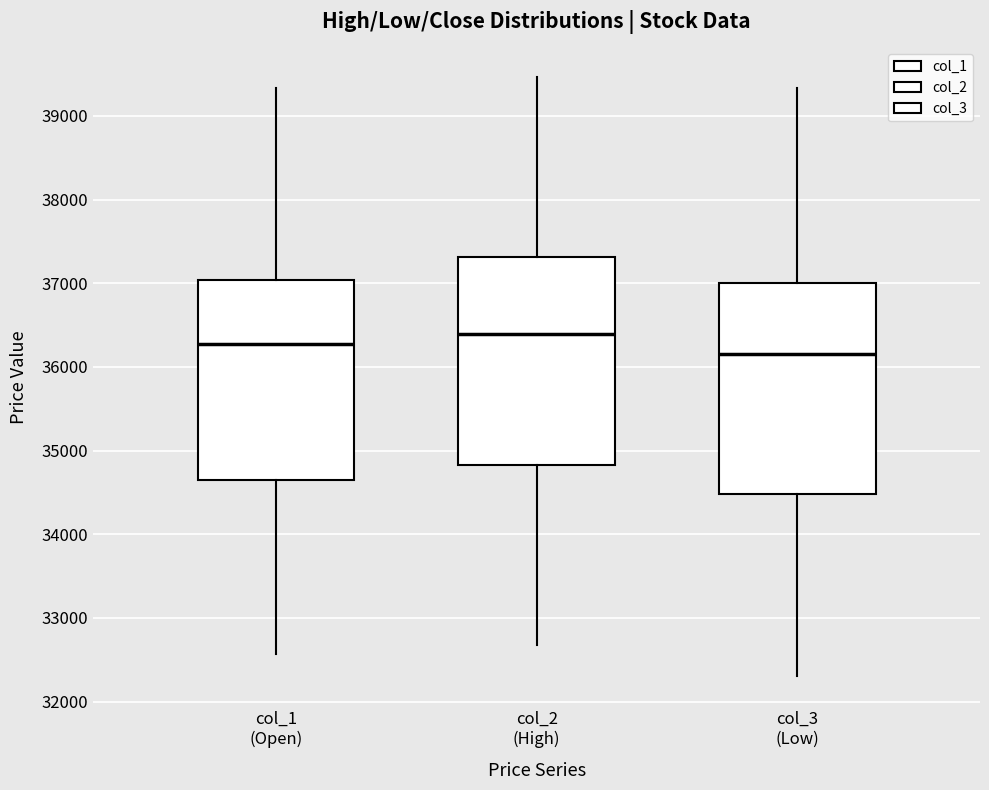

Where is the upper edge of the box for col_3 (Low) on the y-axis? The values are not printed on the chart, so give them approximately, as read against the axis.

37000